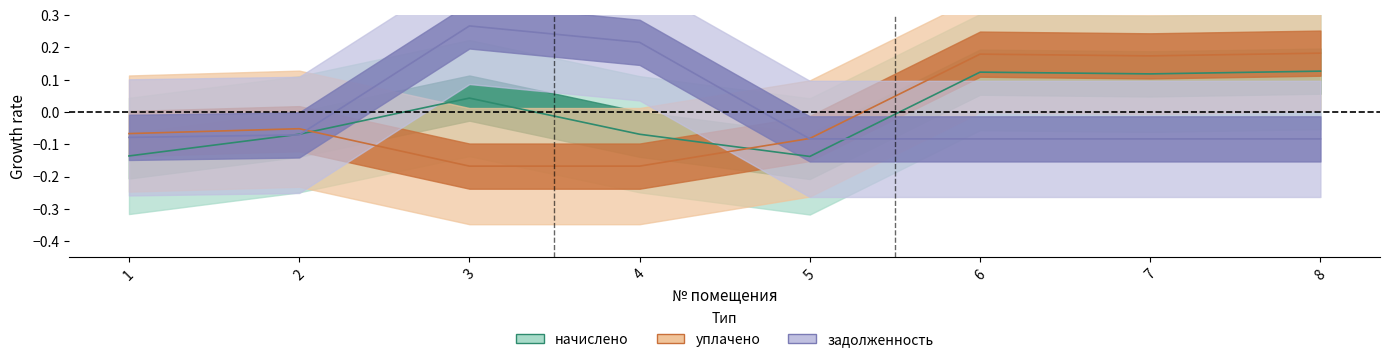

Reading right to left, extract all data points from this chart.

начислено: 8=0.1	7=0.1	6=0.1	5=-0.1	4=-0.1	3=0.0	2=-0.1	1=-0.1
уплачено: 8=0.2	7=0.2	6=0.2	5=-0.1	4=-0.2	3=-0.2	2=-0.1	1=-0.1
задолженность: 8=-0.1	7=-0.1	6=-0.1	5=-0.1	4=0.2	3=0.3	2=-0.1	1=-0.1